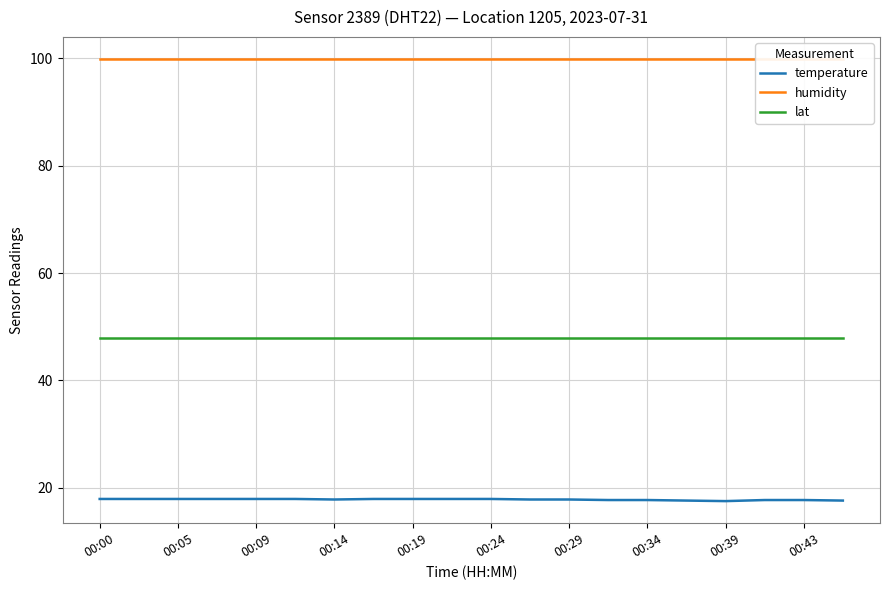

At which label does lat reach its peak?

00:00